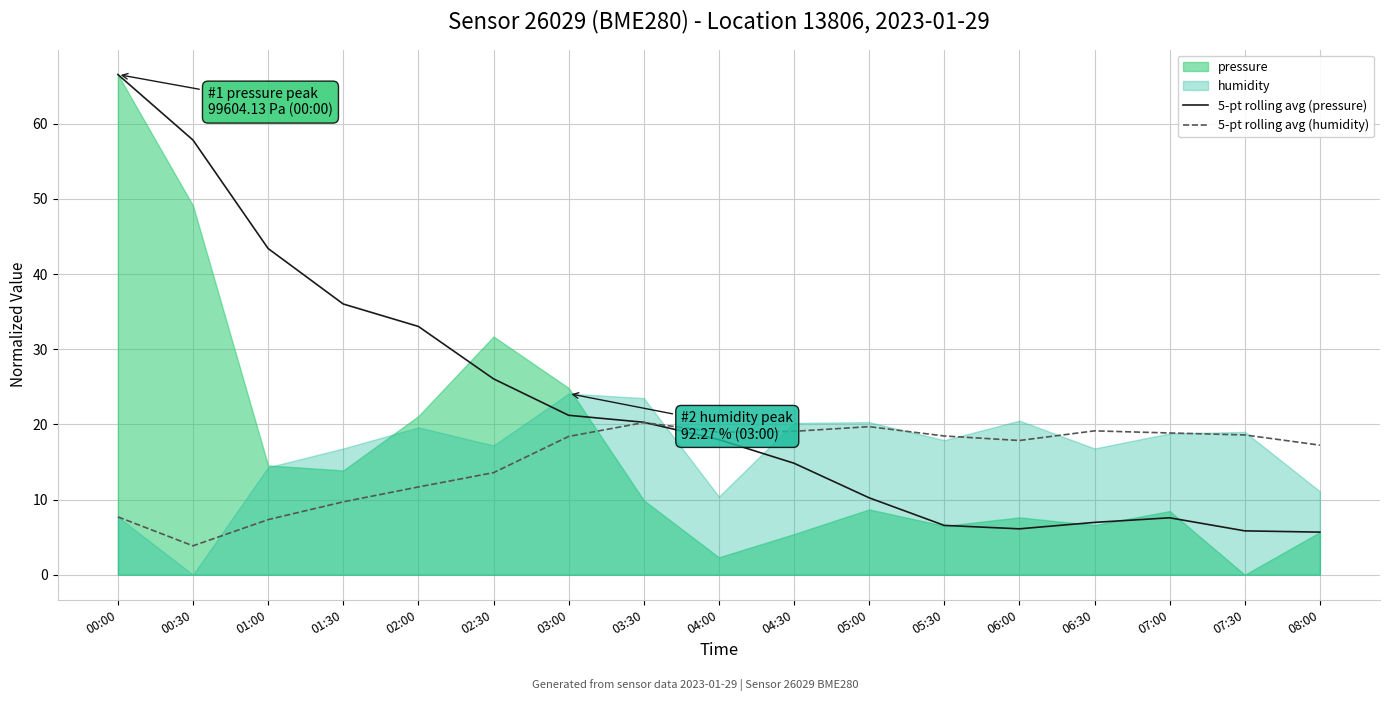

What is the value of the 5-pt rolling avg (humidity) point at the 9th from the left?

19.0